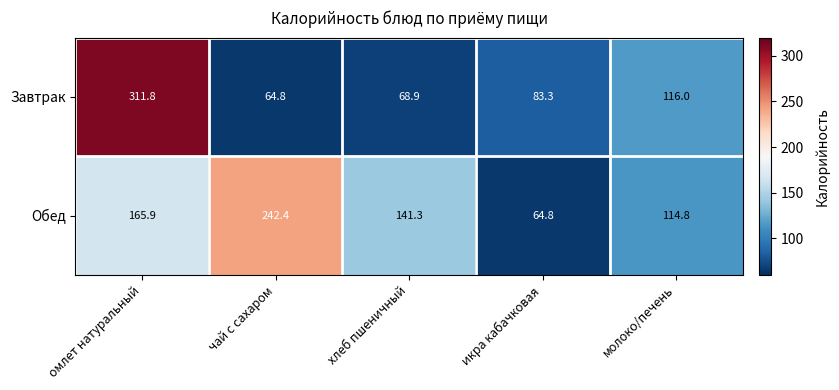

What is the difference between the highest and lowest values at молоко/печень?

1.2